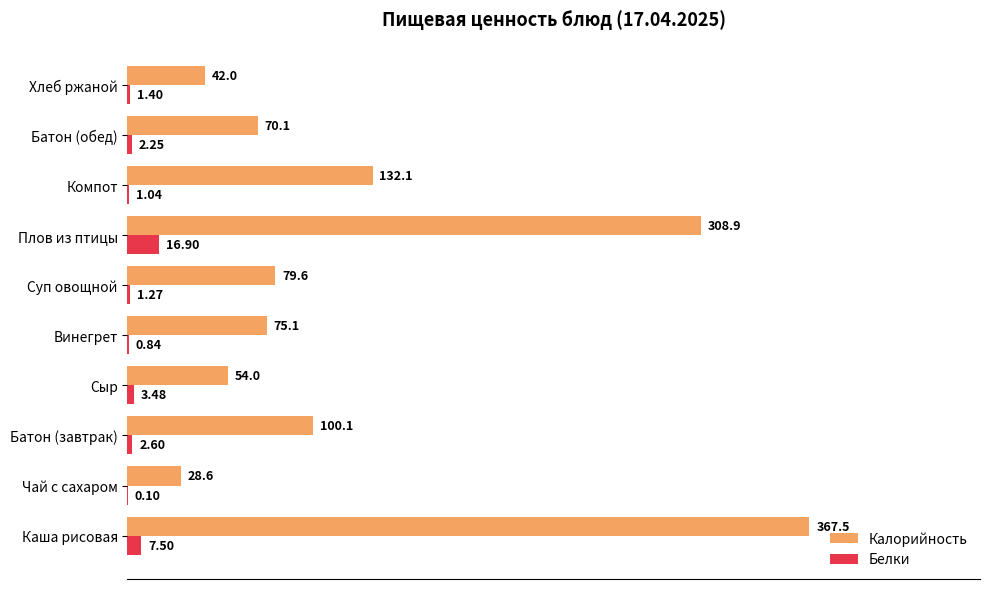

At which category does the chart reach its peak across all series?

Каша рисовая